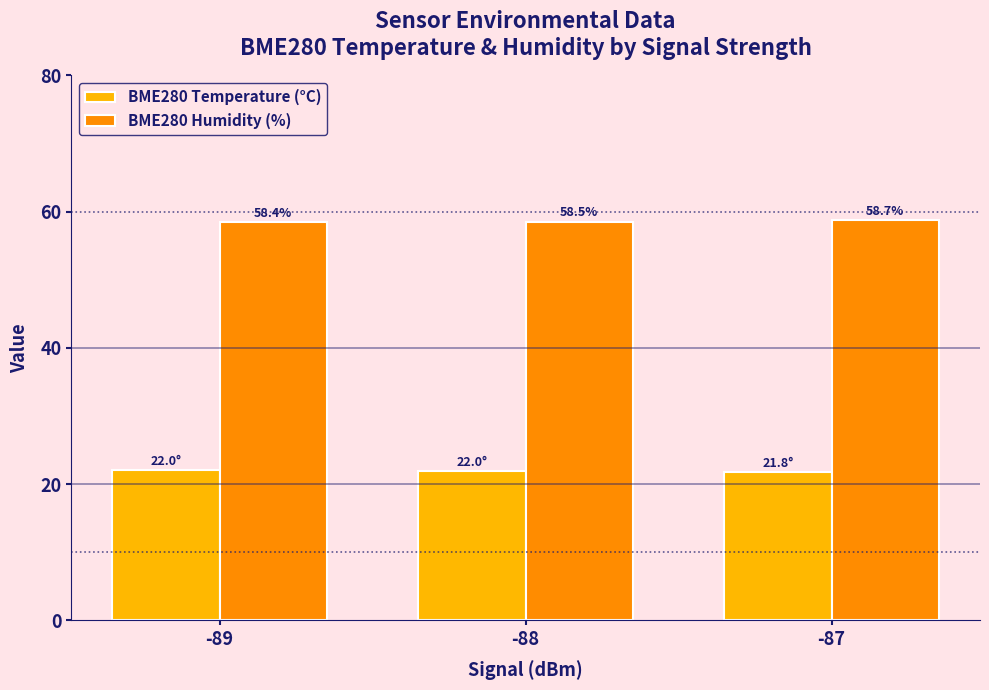

Count the BME280 Humidity (%) values in the range 58 to 59.

3